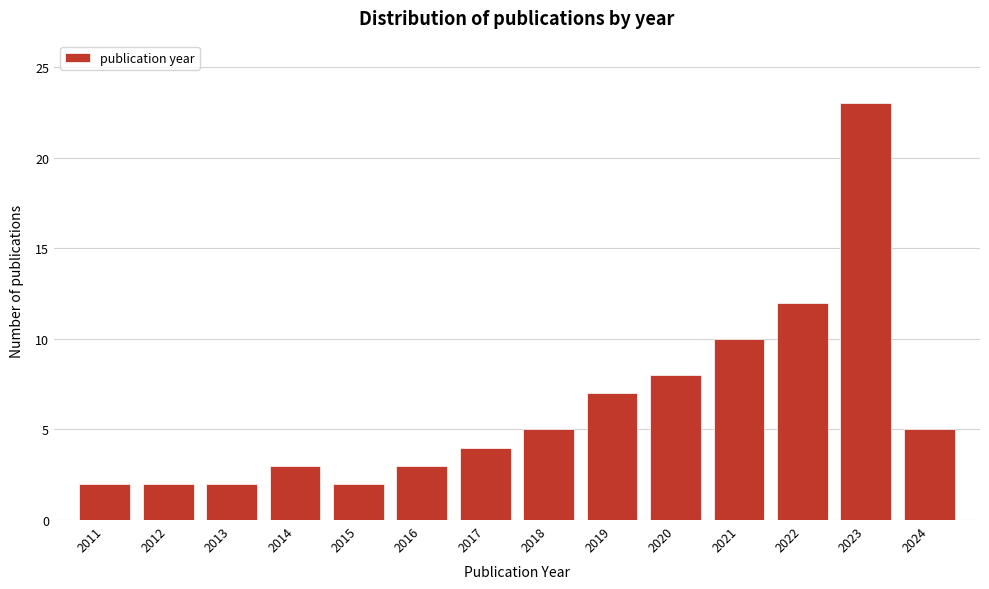

Reading right to left, what are all the values shown in this chart?

5	23	12	10	8	7	5	4	3	2	3	2	2	2